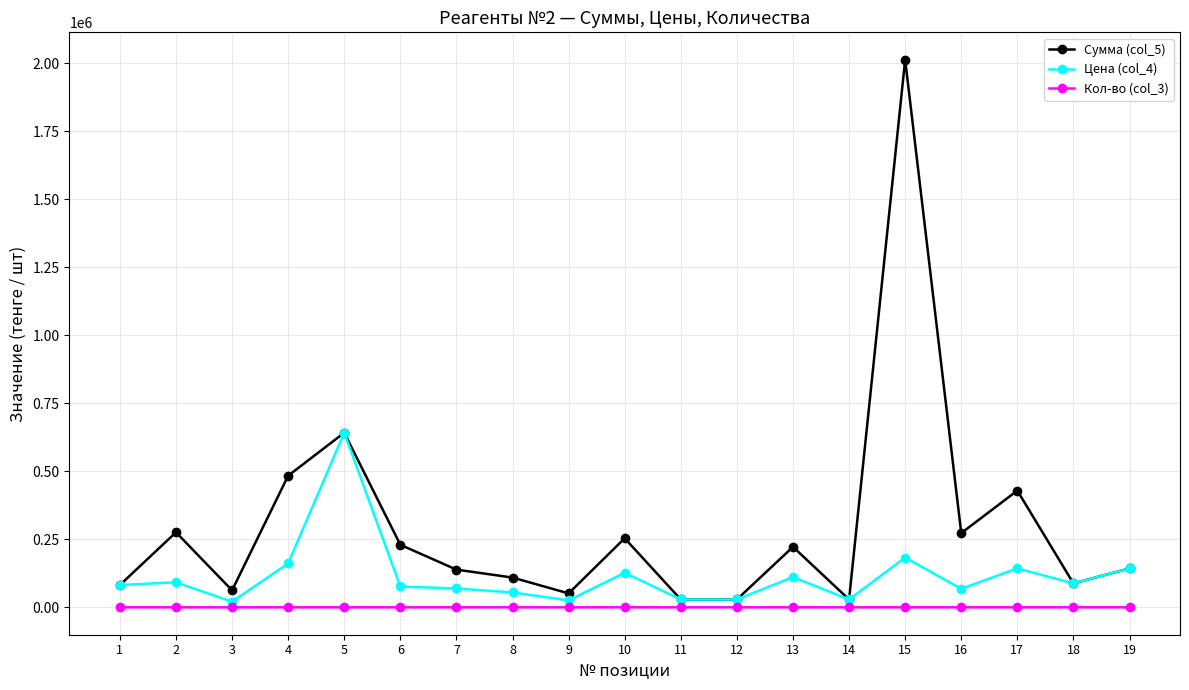

Which series has the largest range (max minus min)?

Сумма (col_5)